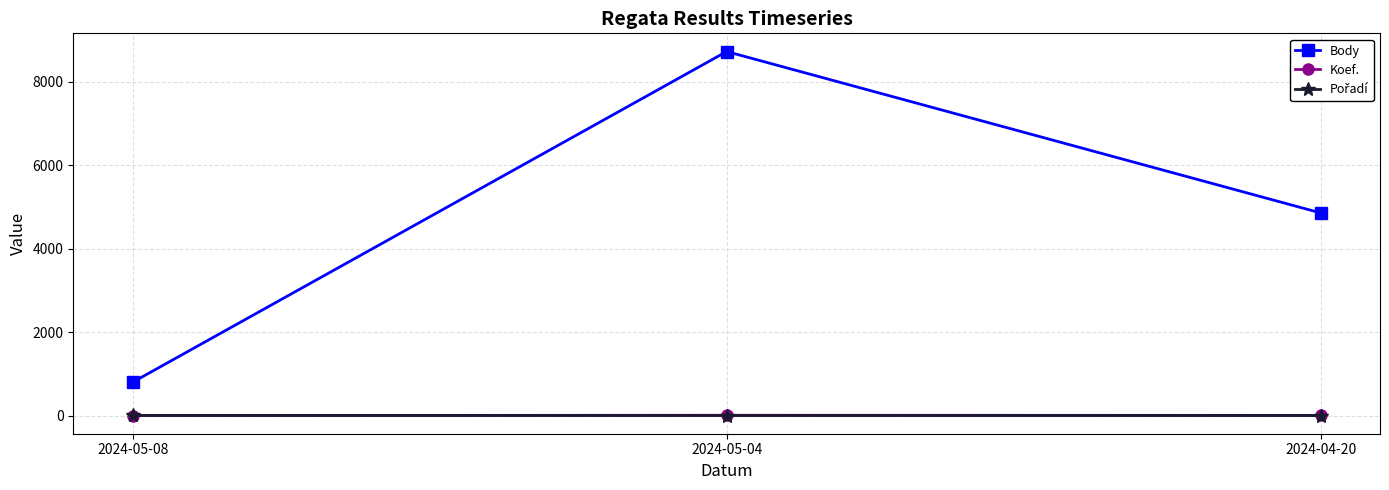

Which series has the largest total across all categories?

Body